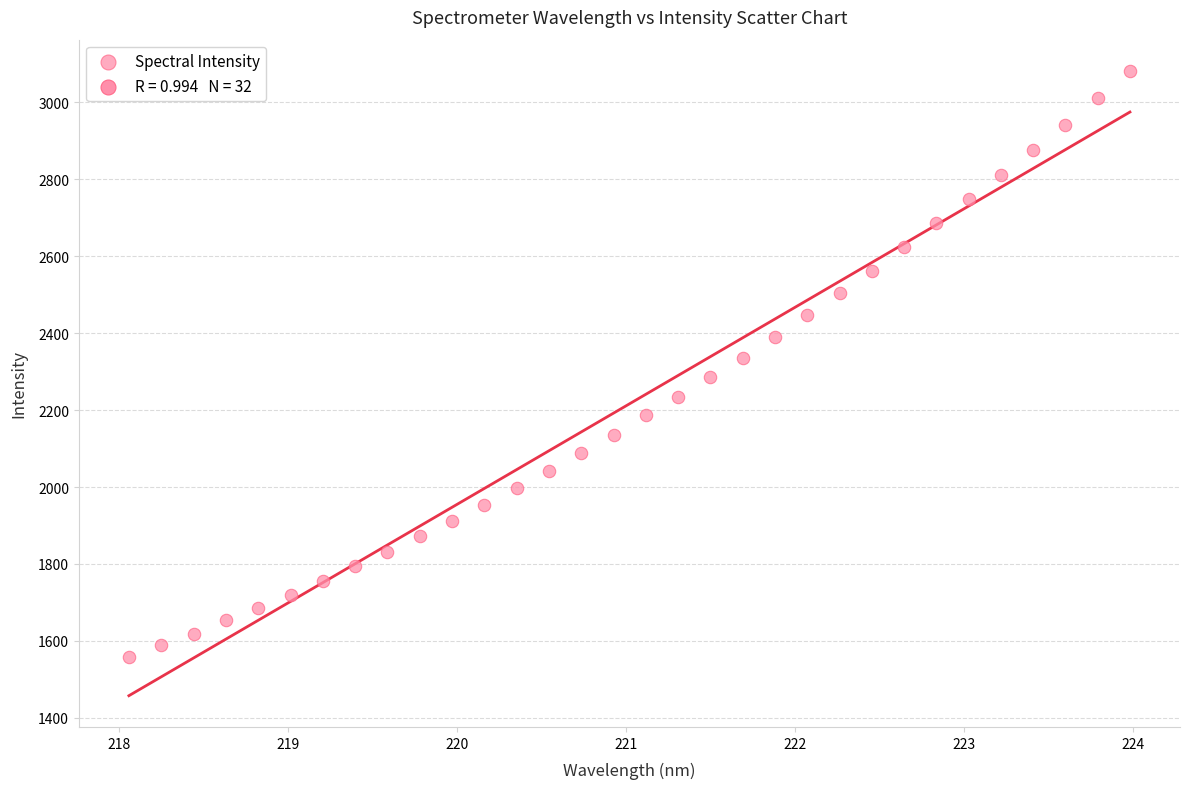

What is the range of Y values (max minus min)?

1524.3